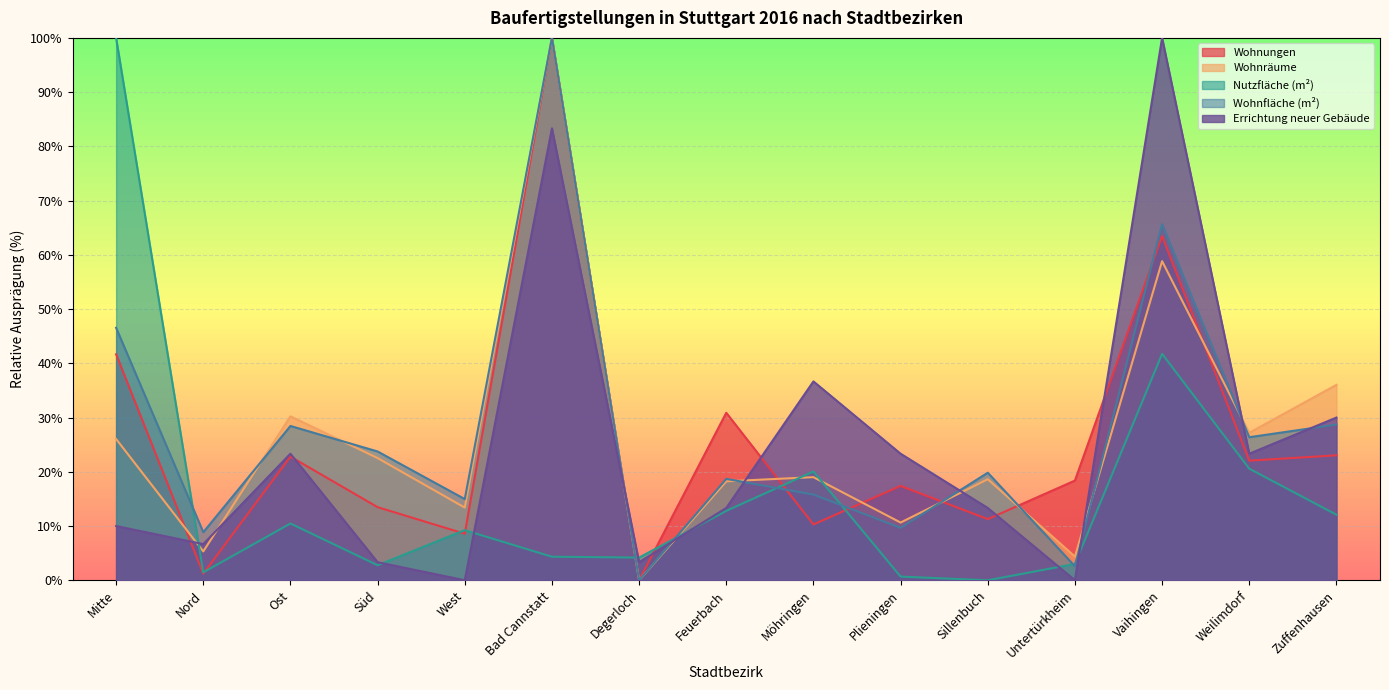

What is the sum of all Wohnräume values?

390.5